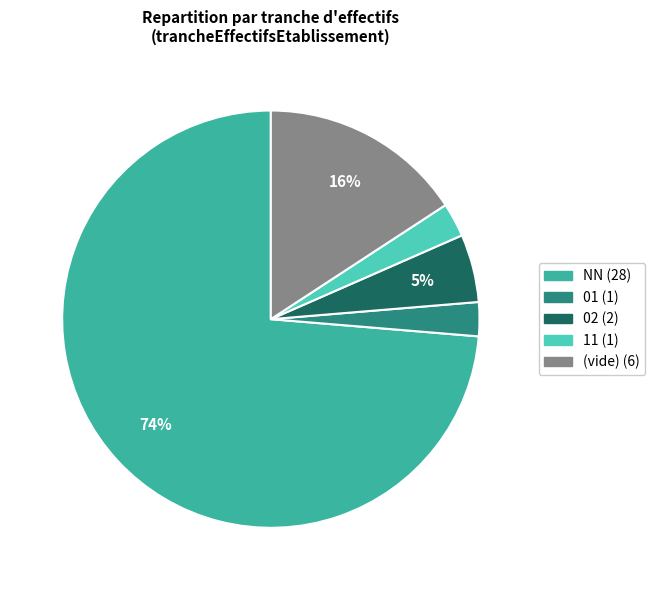

To the nearest percent, what is the average slice percentage?

20%